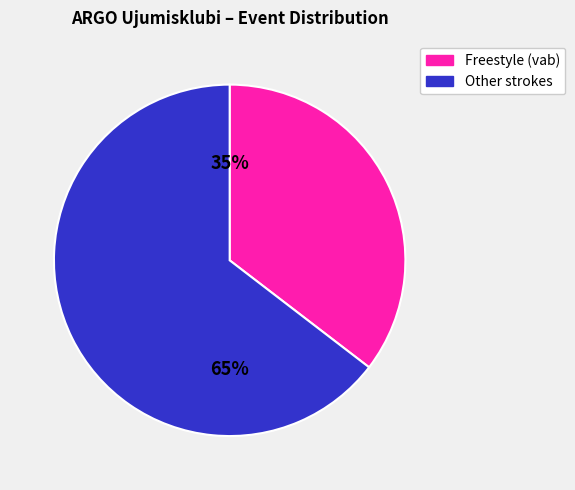

To the nearest percent, what is the average slice percentage?

50%